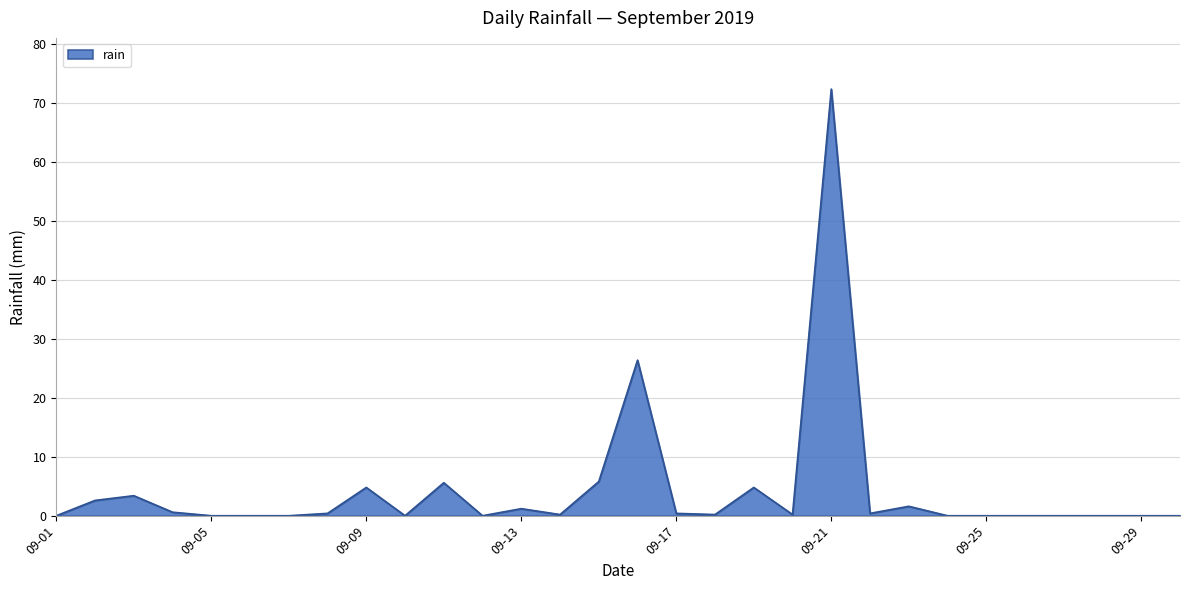

The chart shows a value of 126.2 at 09-21. True or false?

False